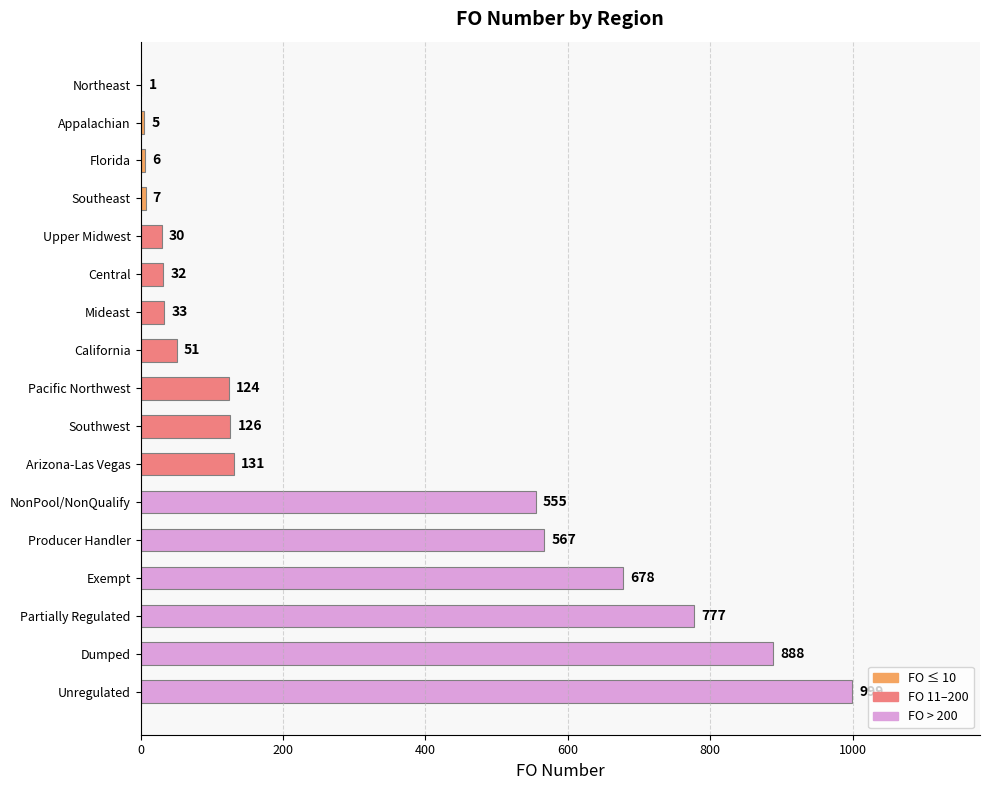

Is it true that the value at Producer Handler is 386?

False